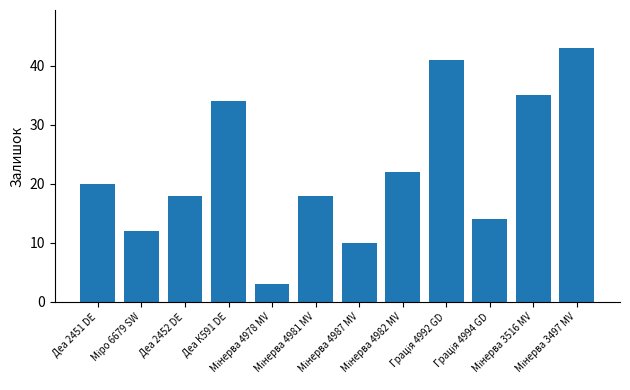

What is the maximum value shown in the chart?

43